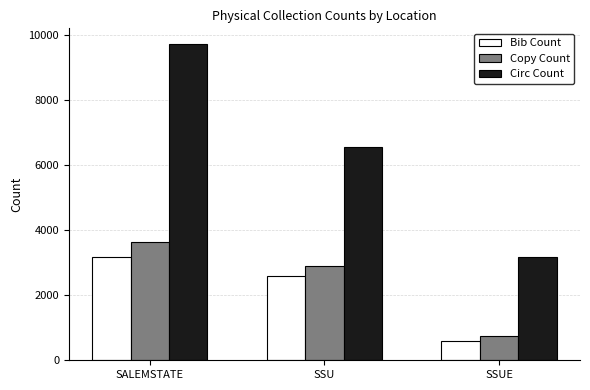

Count the number of data series in this chart.

3